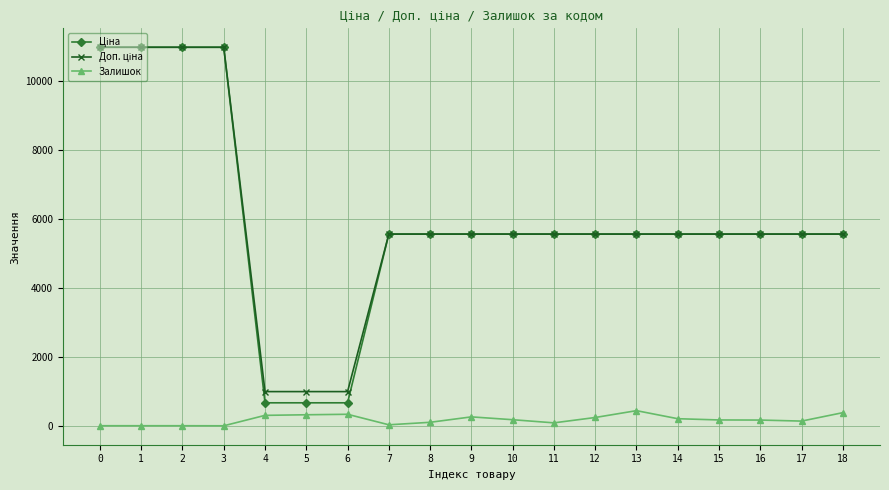

What is the maximum value for Залишок?

453.0